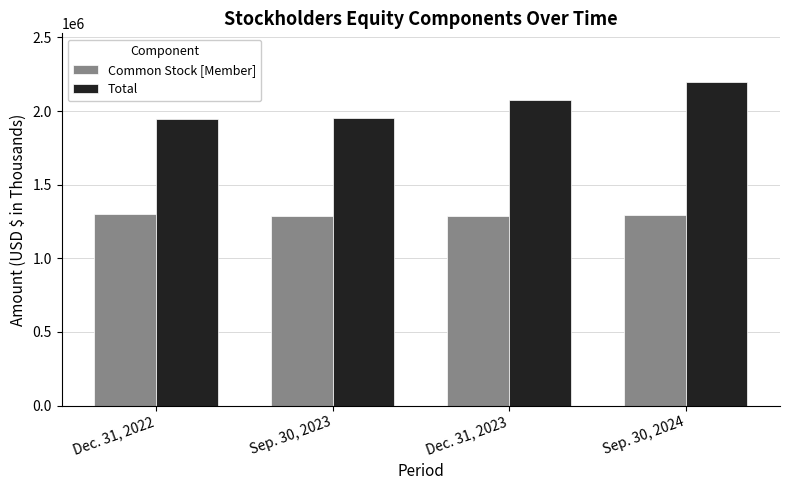

Rank the categories by Total value from highest to lowest.

Sep. 30, 2024, Dec. 31, 2023, Sep. 30, 2023, Dec. 31, 2022